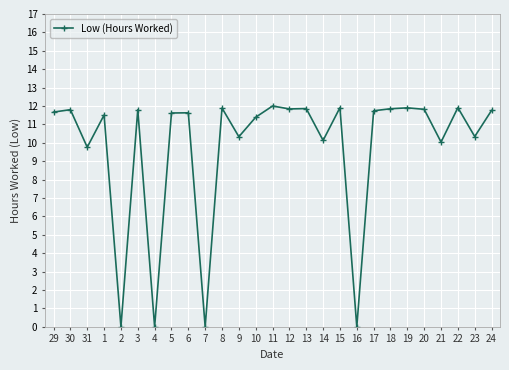

Is this an area chart (filled region under the line)?

No